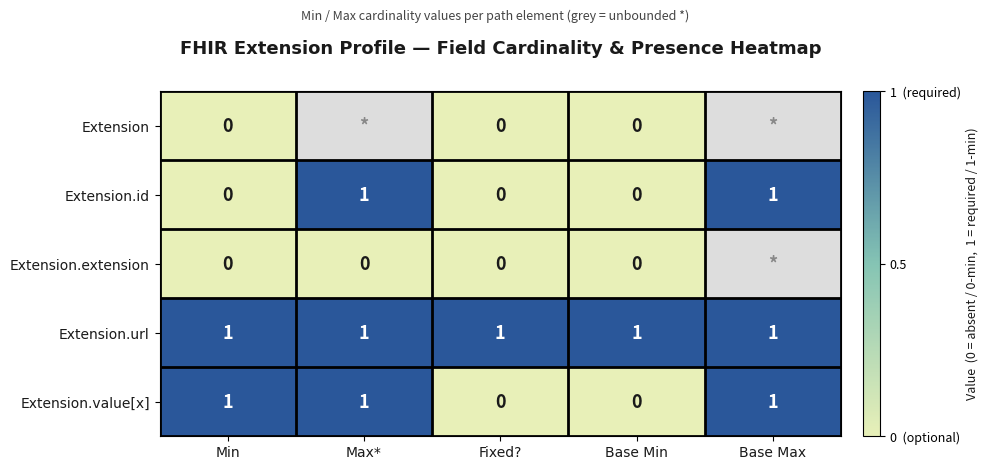

Count the number of categories in the chart.

5